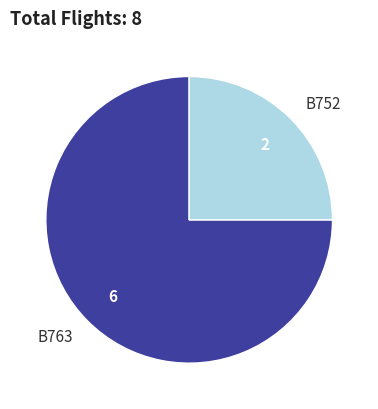

Count the number of slices in the pie.

2